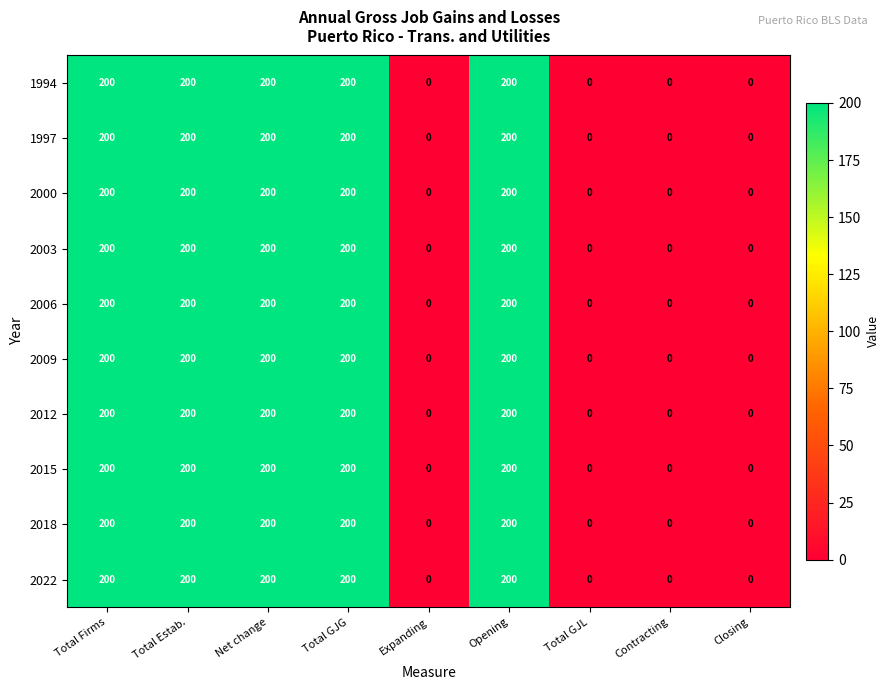

True or false: 2015 has a value of 200 at Total GJG.

True